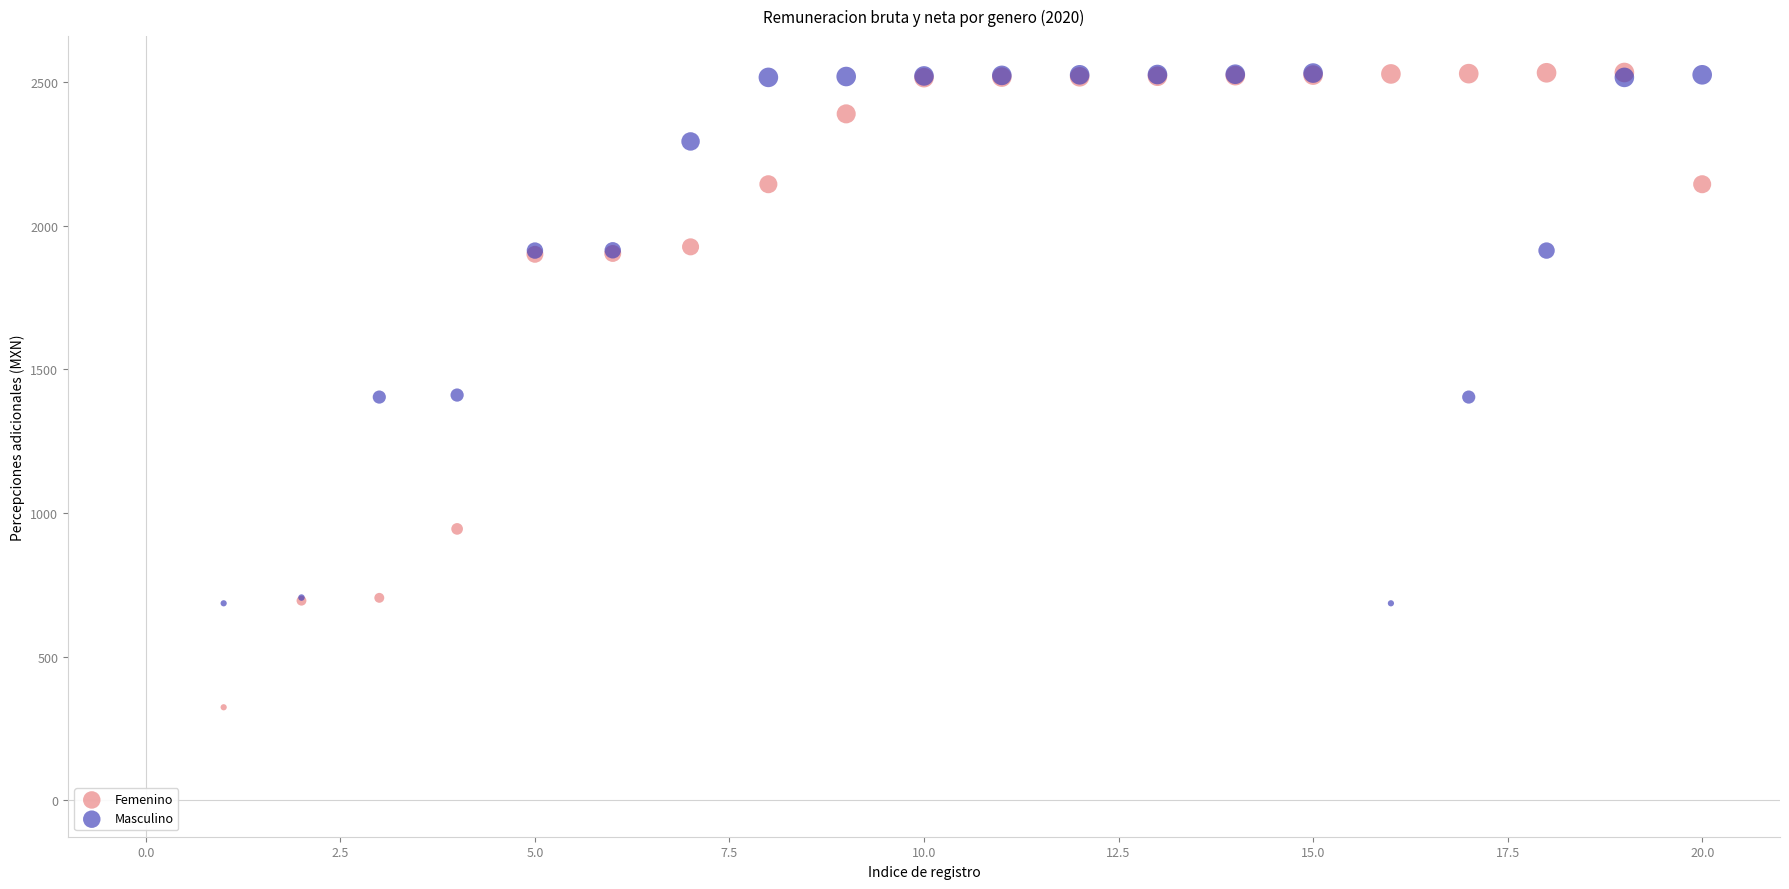

What are all the series names shown in the legend?

Femenino, Masculino